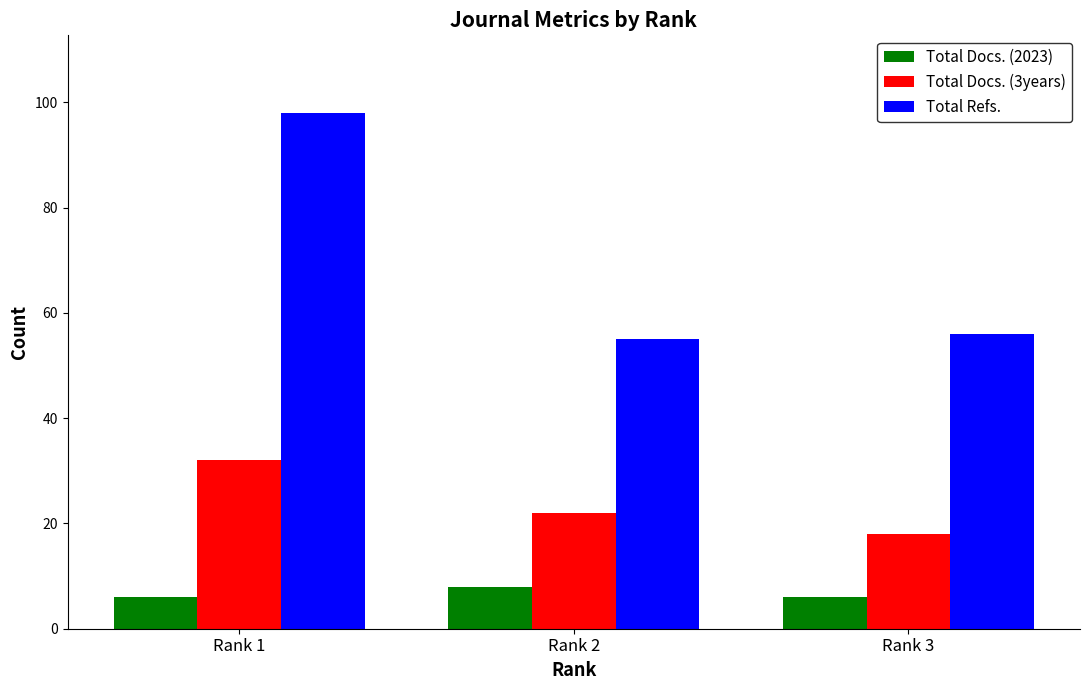

What is the sum of the Total Docs. (2023) values at Rank 1 and Rank 2?

14